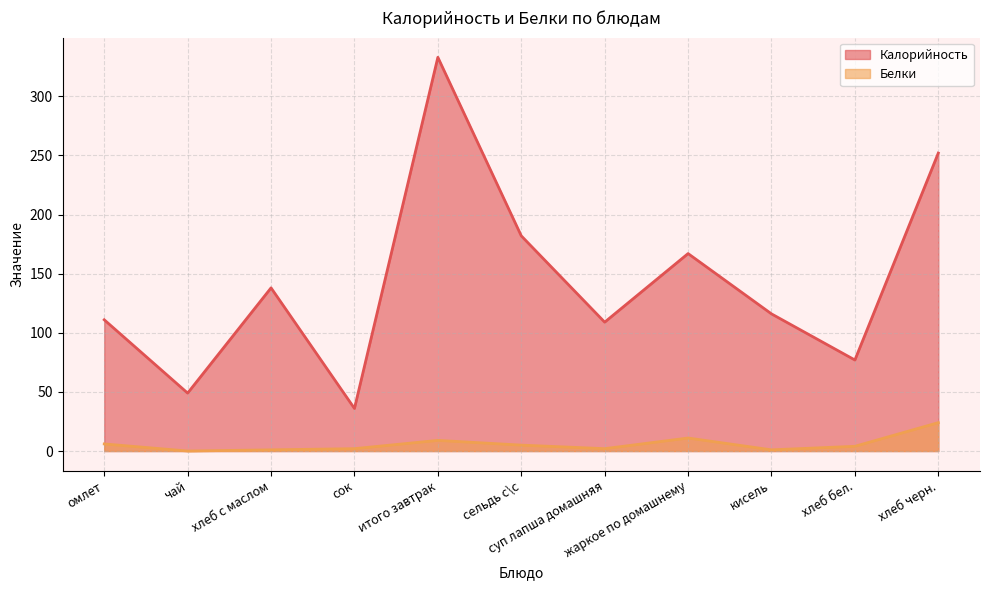

Does the chart display data point markers on the line(s)?

No